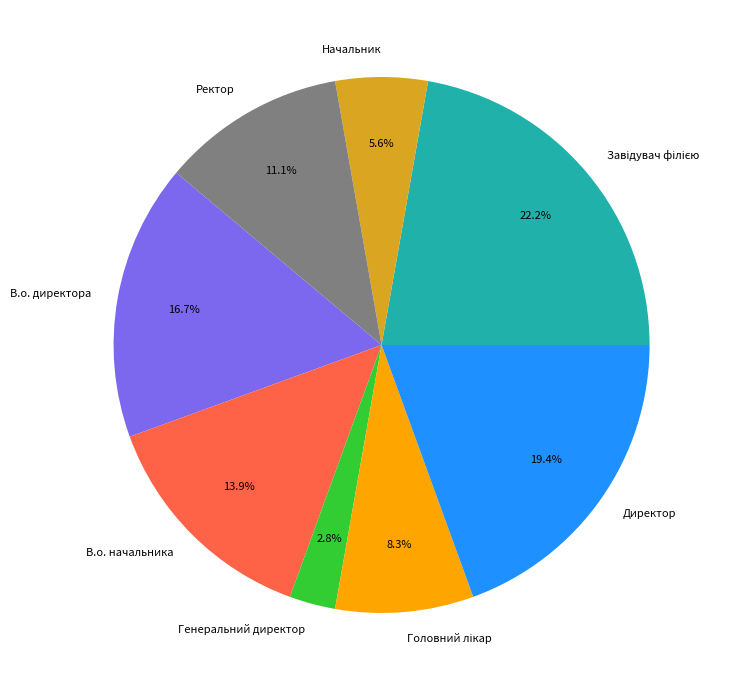

To the nearest percent, what portion does Ректор represent?

11%